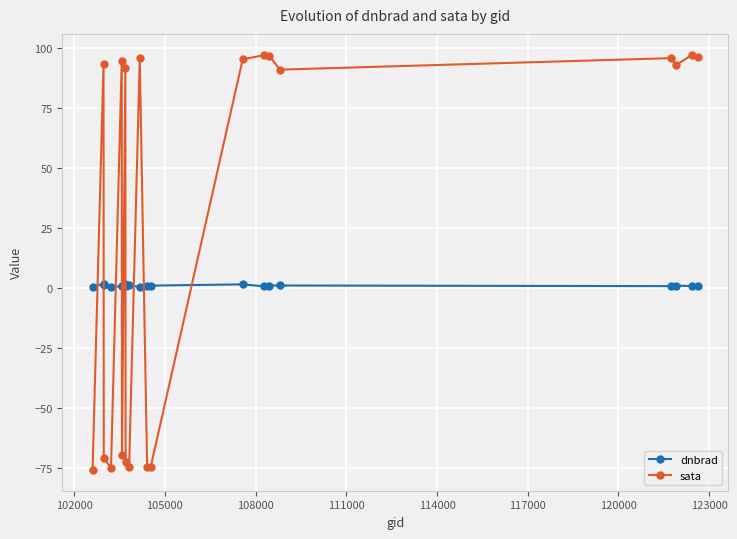

What is the sum of all sata values?

551.0